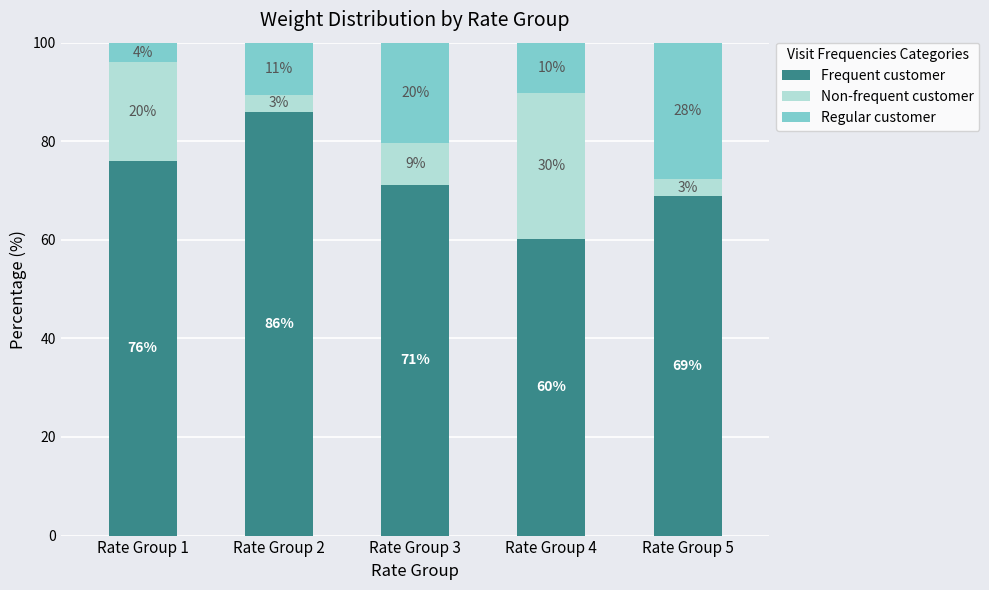

Where does the Frequent customer series first go above 71?

Rate Group 1